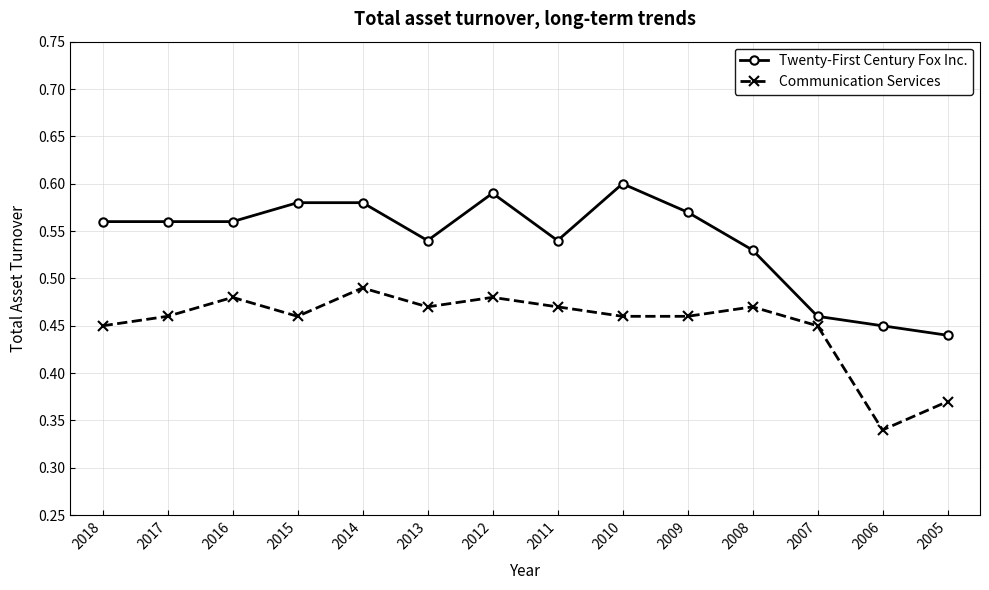

The Twenty-First Century Fox Inc. series shows 0.6 at 2015. True or false?

True